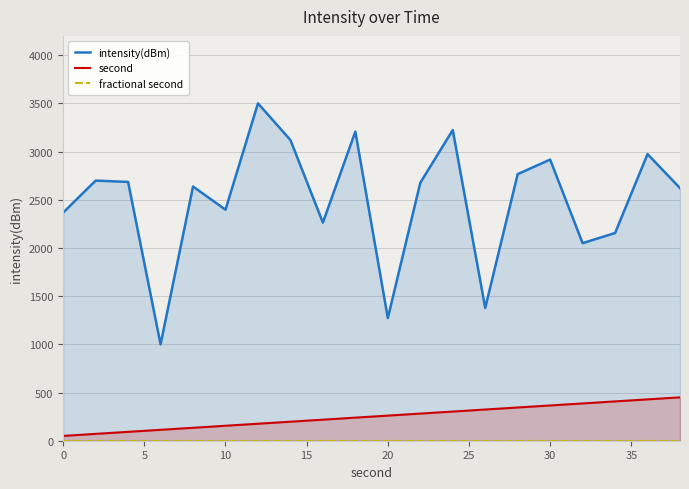

What is the maximum value for second?

450.0